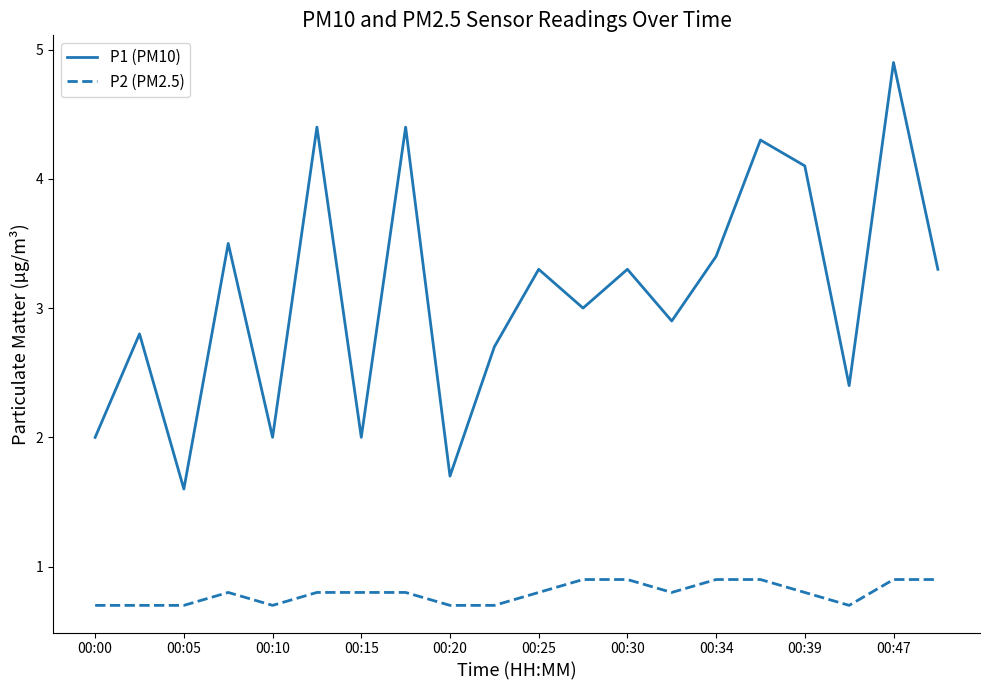

What is the greatest value displayed?

4.9